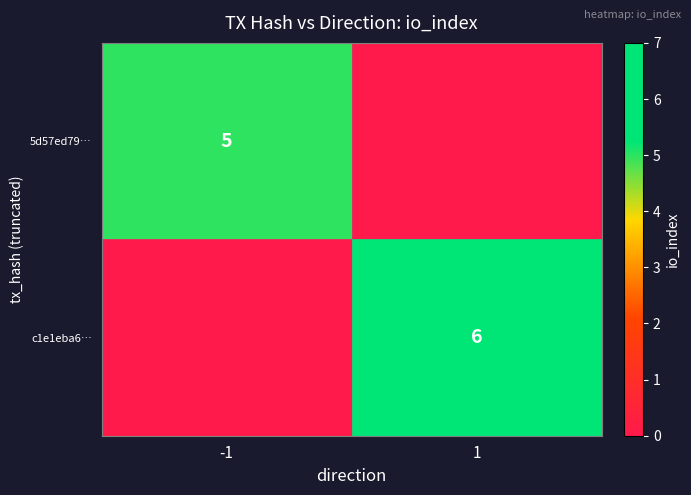

True or false: 5d57ed79… has a value of 5 at -1.

True